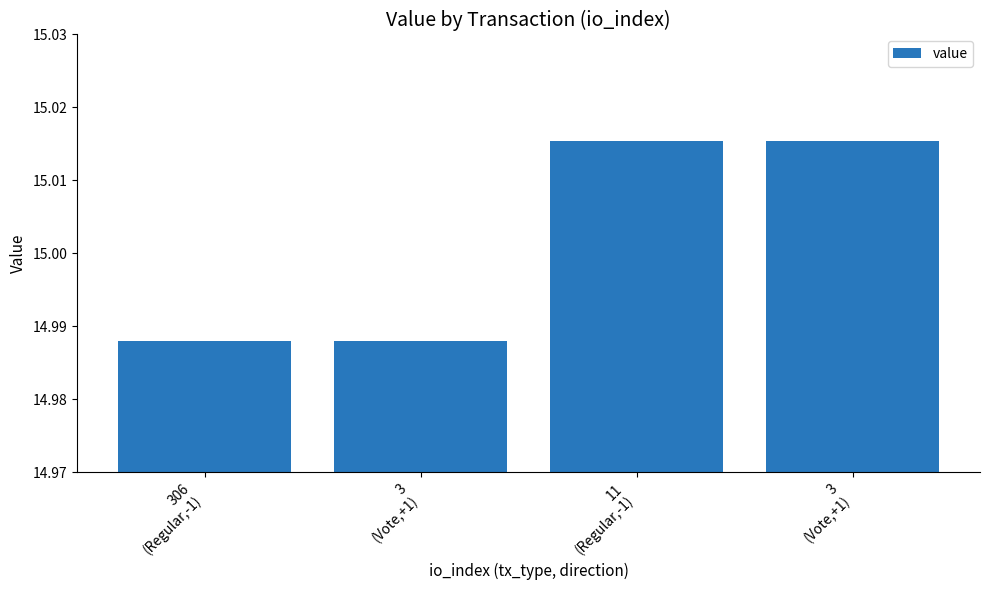

How many bars are there in total?

4